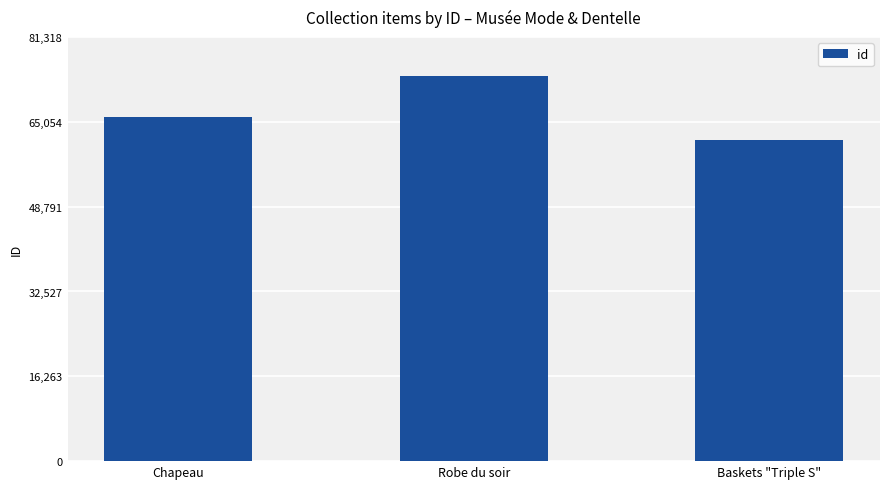

Reading left to right, list all the values displayed in this chart.

Chapeau=65937	Robe du soir=73926	Baskets "Triple S"=61609